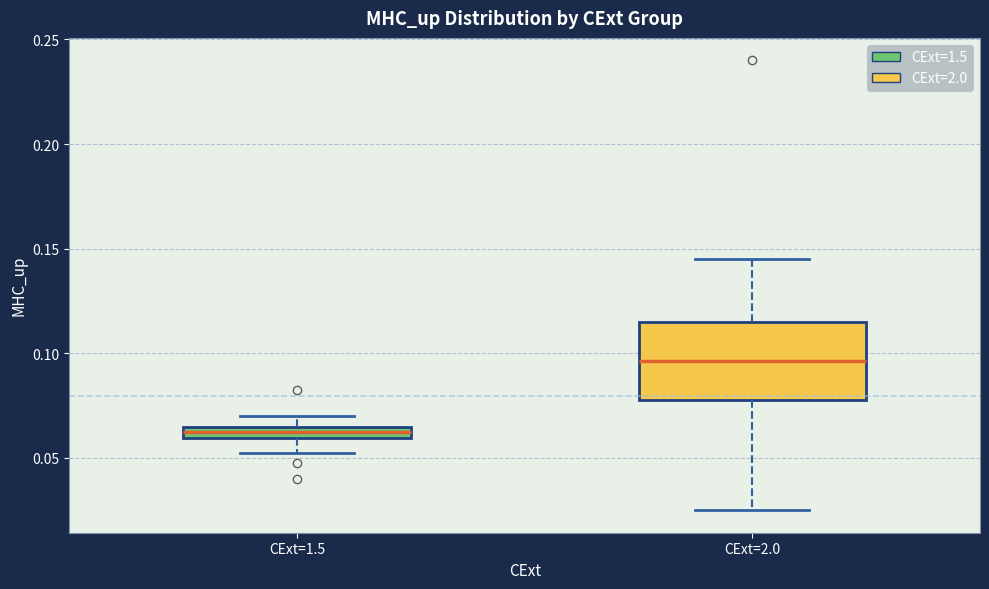

Where does the upper whisker of the box for CExt=1.5 end on the y-axis? The values are not printed on the chart, so give them approximately, as read against the axis.

0.070